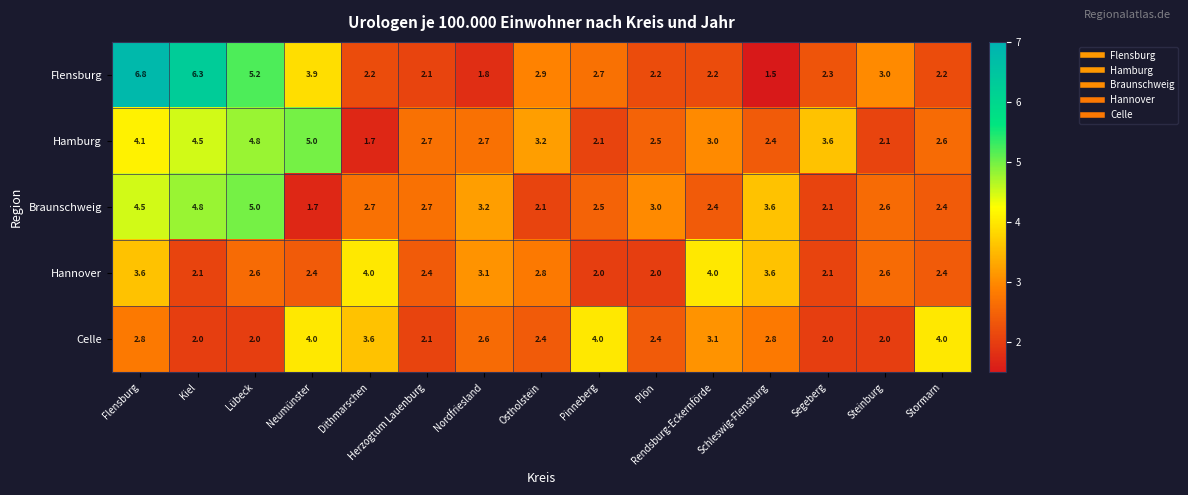

Read the Braunschweig value at Segeberg.

2.1